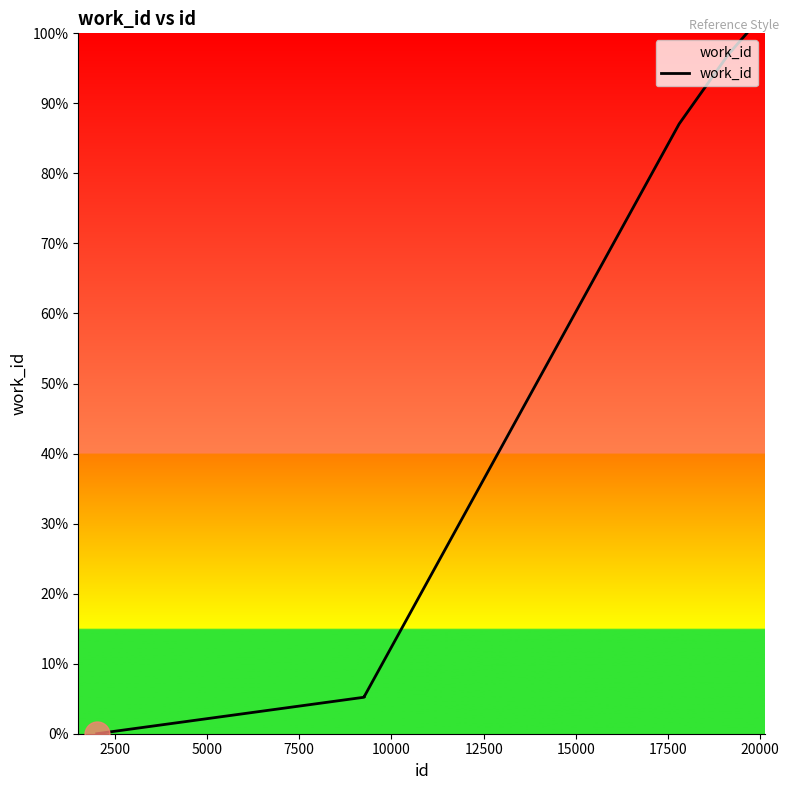

Does the chart have visible grid lines?

No